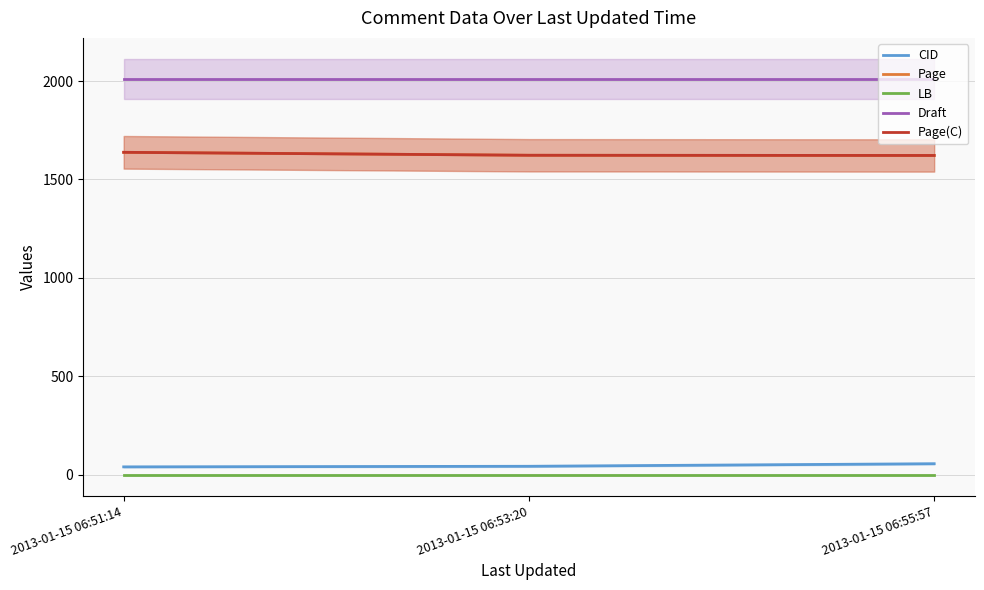

What is the label of the 2nd point from the right?

2013-01-15 06:53:20